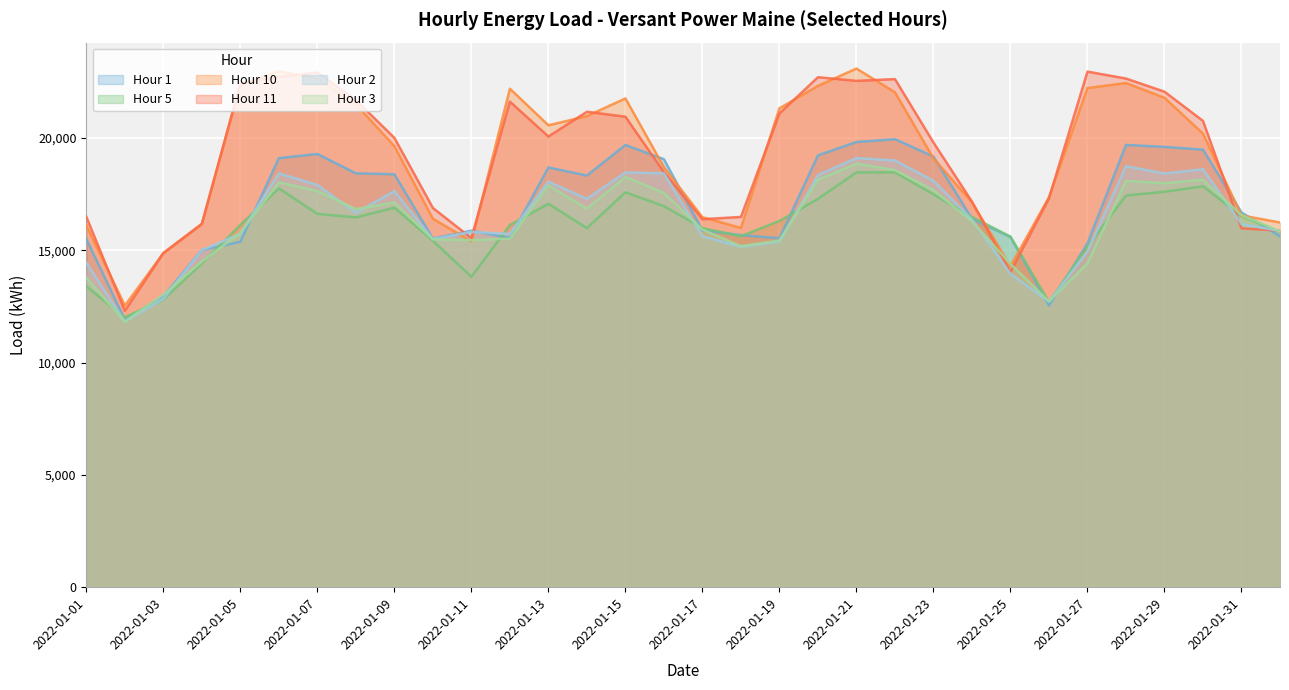

Is the value of Hour 10 at 2022-01-15 greater than the value of Hour 2 at 2022-02-01?

Yes